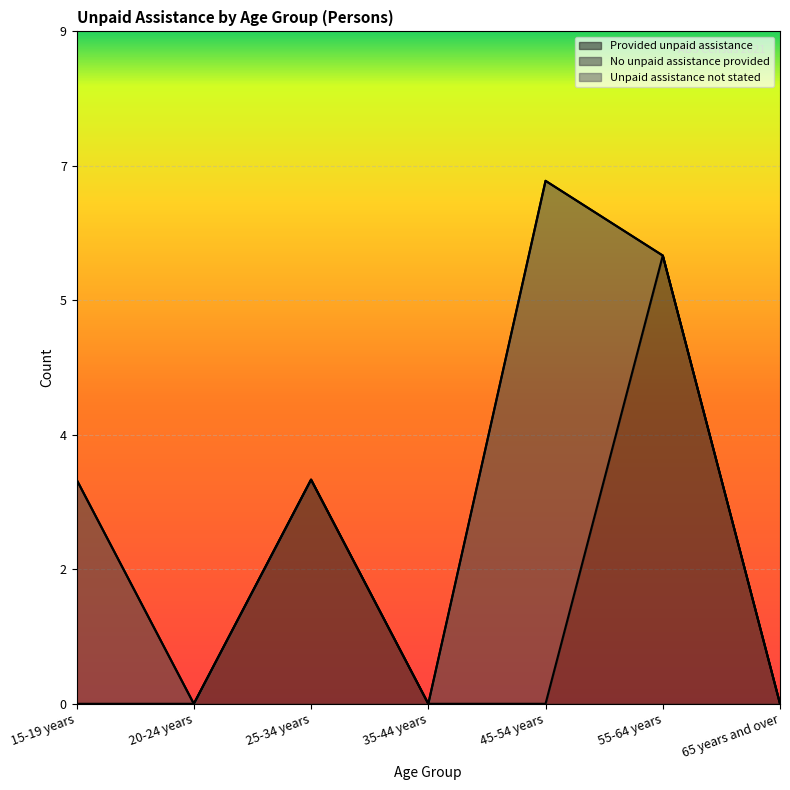

What are all the series names shown in the legend?

Provided unpaid assistance, No unpaid assistance provided, Unpaid assistance not stated